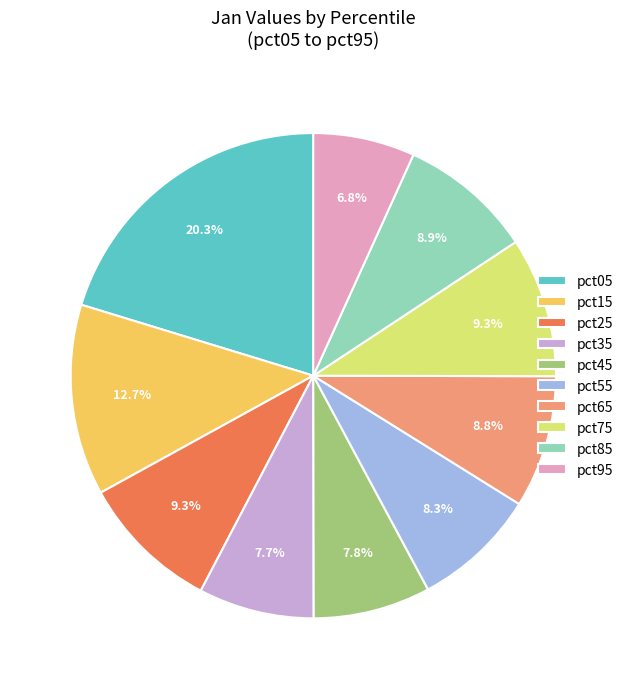

What percentage is NOT represented by pct45?

92.2%